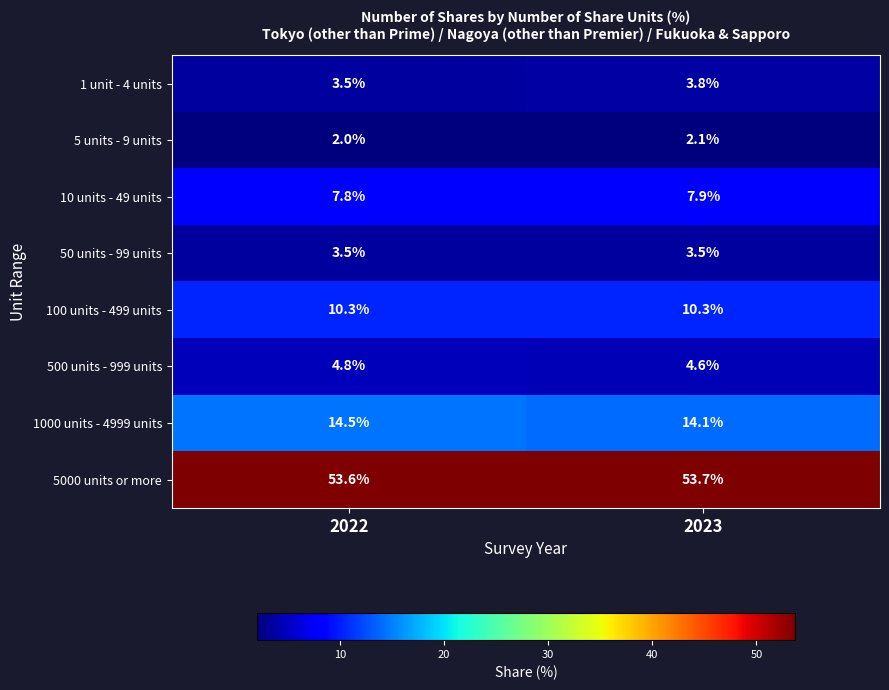

True or false: 5 units - 9 units has a value of 0.7 at 2022.

False